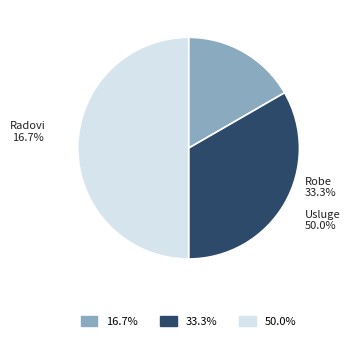

What is the largest slice in the pie chart?

Usluge